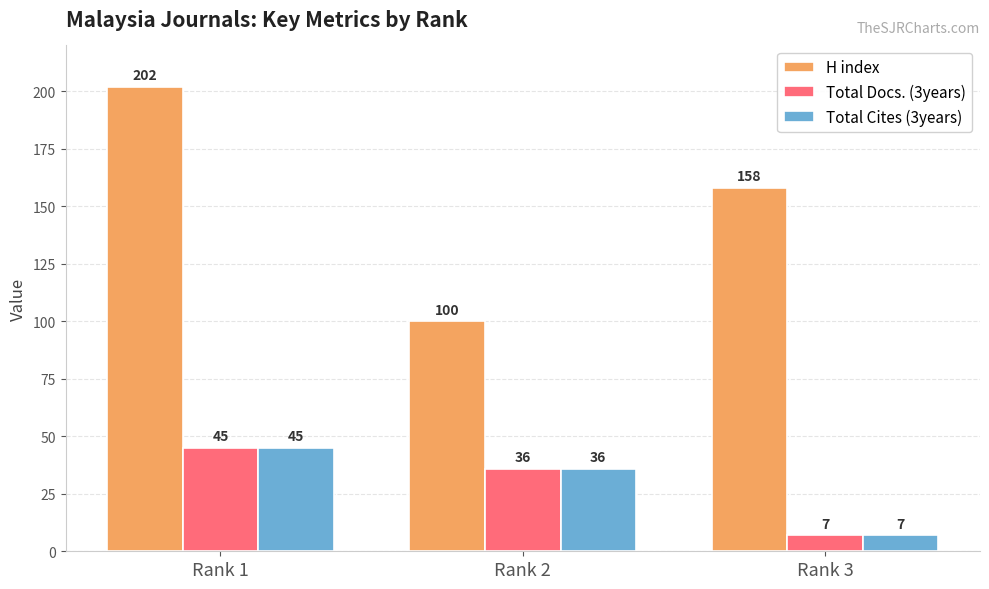

What is the highest value of the H index series?

202